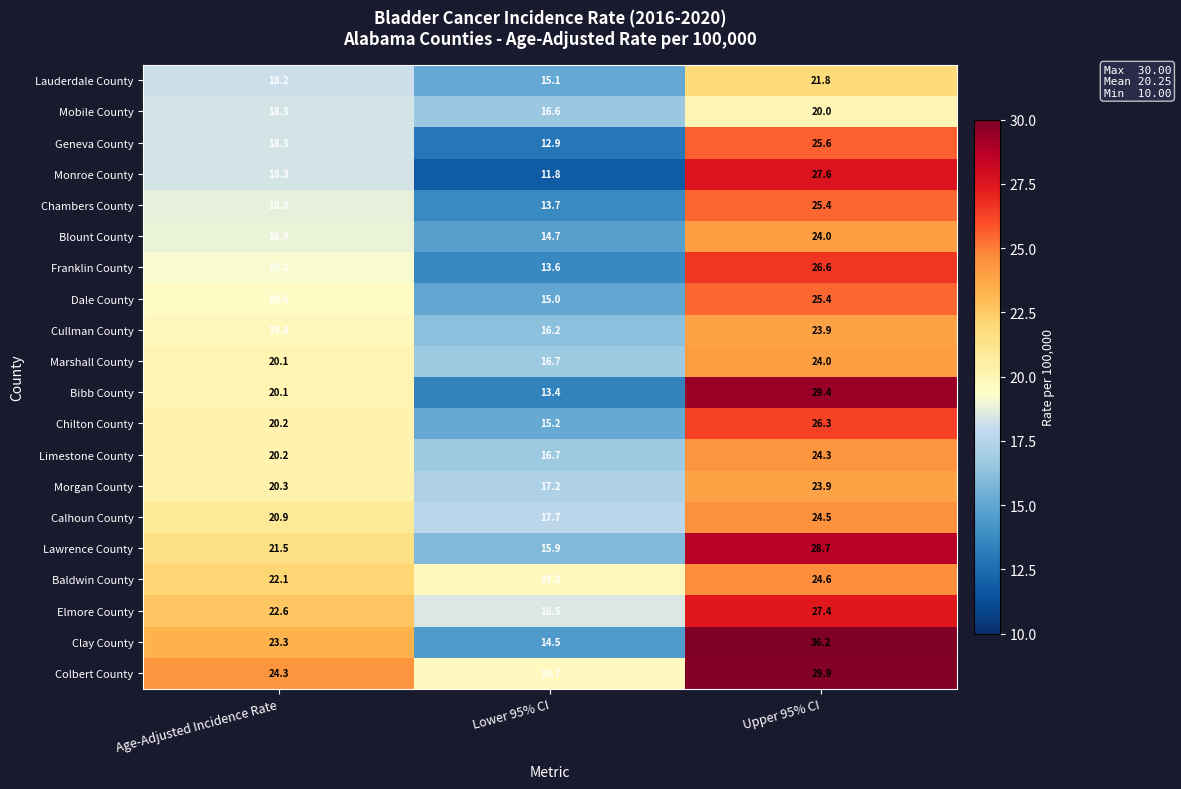

The Geneva County series shows 25.6 at Upper 95% CI. True or false?

True